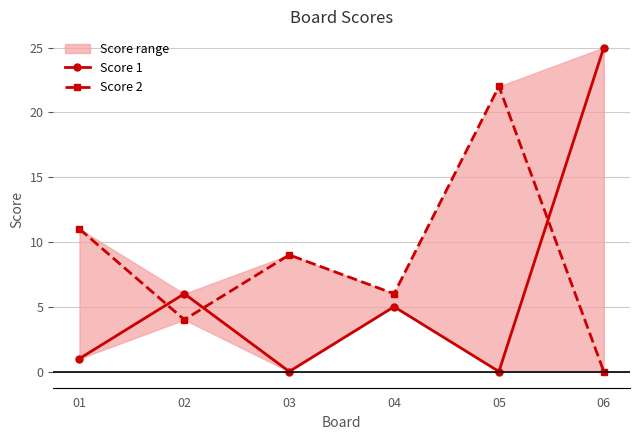

How many interior local valleys does the Score 1 series have?

2